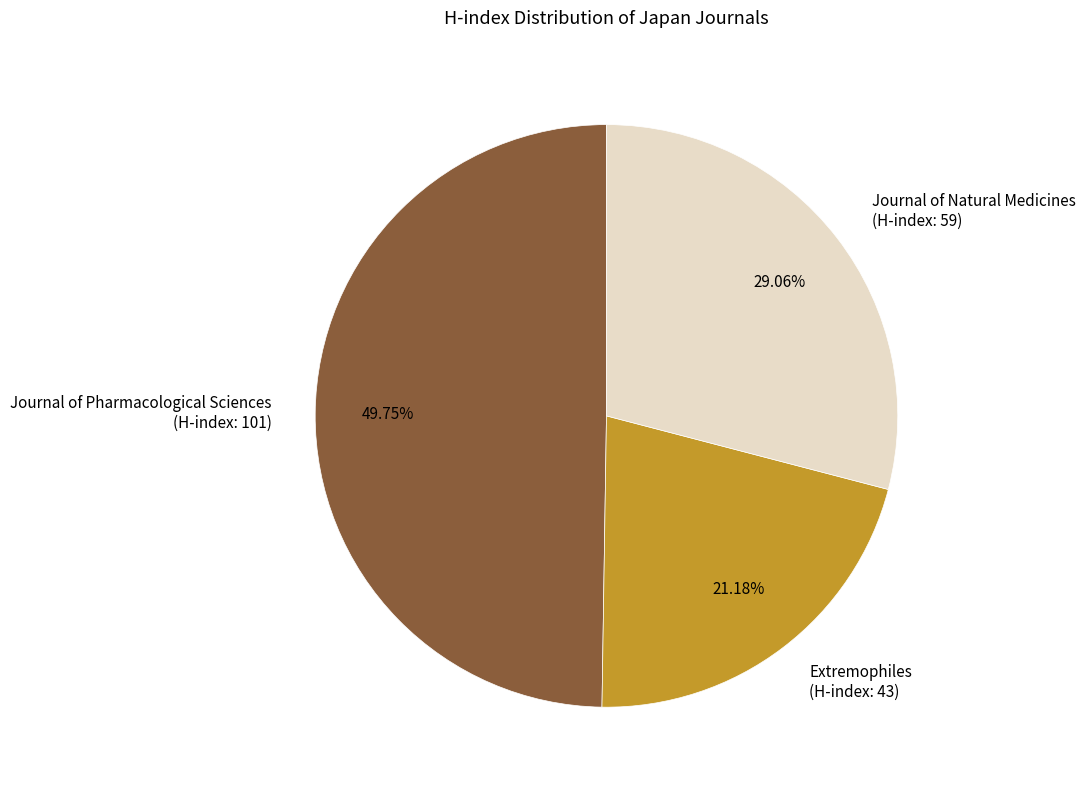

Which has a higher value, Extremophiles (H-index: 43) or Journal of Natural Medicines (H-index: 59)?

Journal of Natural Medicines (H-index: 59)